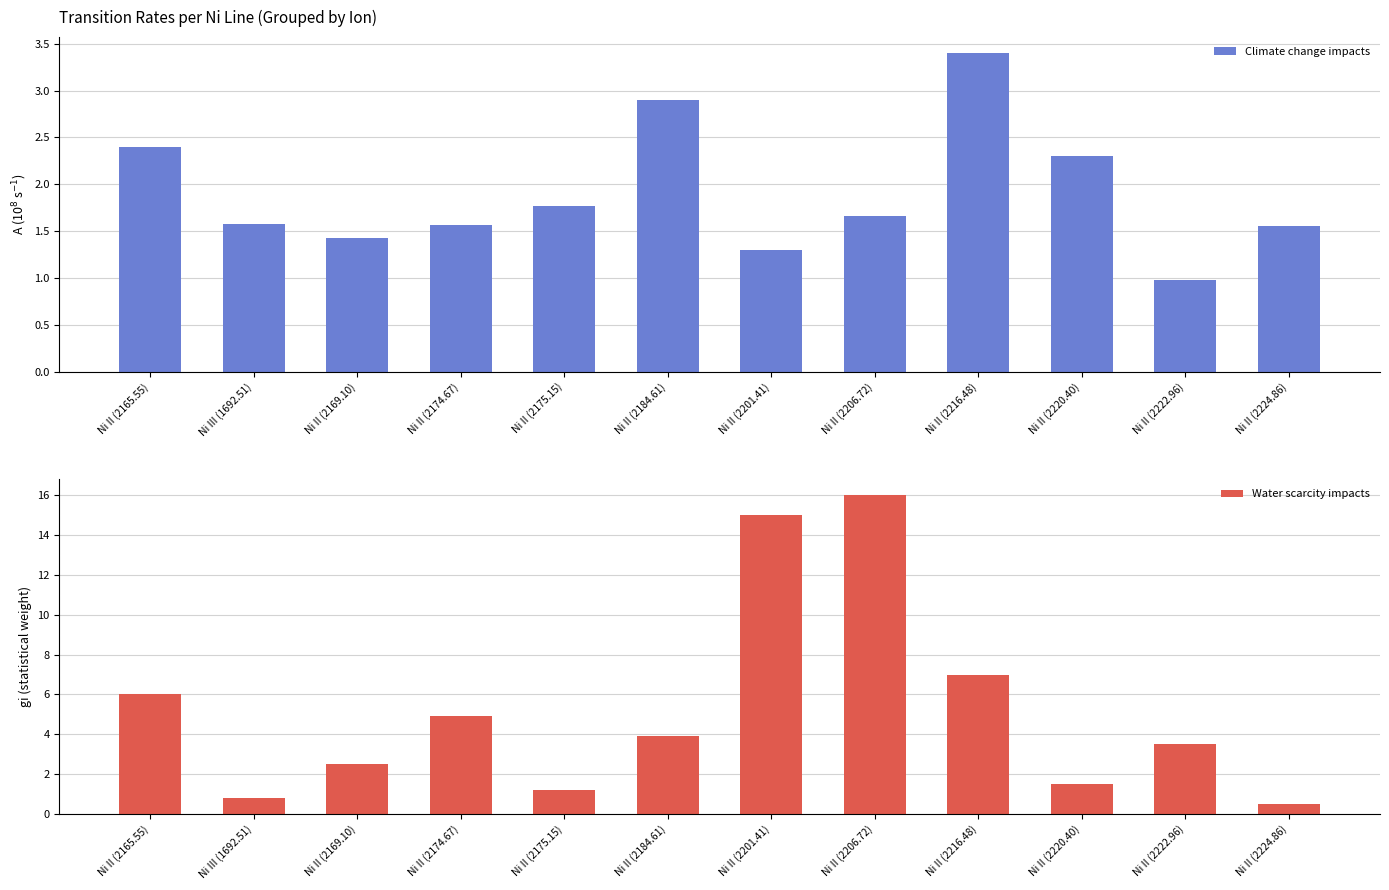

Rank the categories by Water scarcity impacts value from lowest to highest.

Ni II (2224.86), Ni III (1692.51), Ni II (2175.15), Ni II (2220.40), Ni II (2169.10), Ni II (2222.96), Ni II (2184.61), Ni II (2174.67), Ni II (2165.55), Ni II (2216.48), Ni II (2201.41), Ni II (2206.72)